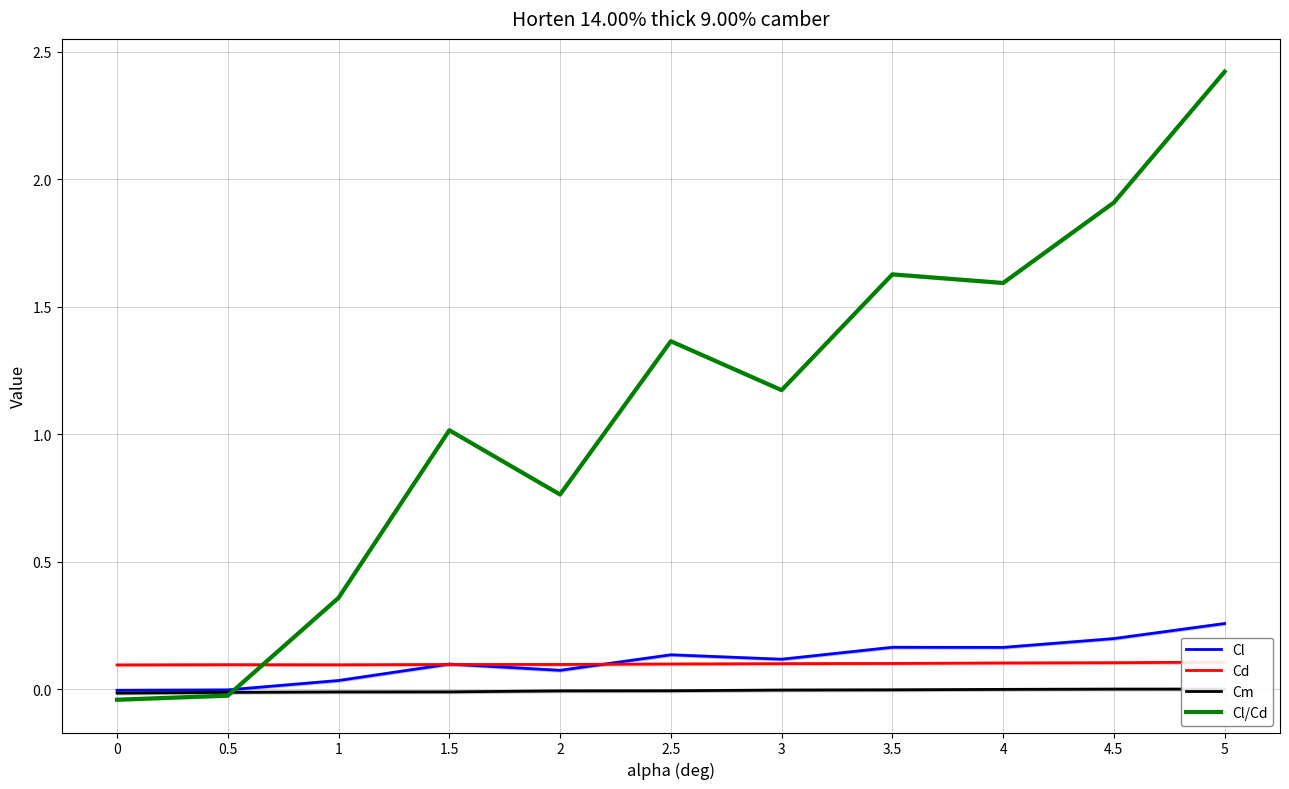

Reading right to left, list all the values displayed in this chart.

Cl: 5=0.3	4.5=0.2	4=0.2	3.5=0.2	3=0.1	2.5=0.1	2=0.1	1.5=0.1	1=0.0	0.5=-0.0	0=-0.0
Cd: 5=0.1	4.5=0.1	4=0.1	3.5=0.1	3=0.1	2.5=0.1	2=0.1	1.5=0.1	1=0.1	0.5=0.1	0=0.1
Cm: 5=0.0	4.5=0.0	4=-0.0	3.5=-0.0	3=-0.0	2.5=-0.0	2=-0.0	1.5=-0.0	1=-0.0	0.5=-0.0	0=-0.0
Cl/Cd: 5=2.4	4.5=1.9	4=1.6	3.5=1.6	3=1.2	2.5=1.4	2=0.8	1.5=1.0	1=0.4	0.5=-0.0	0=-0.0